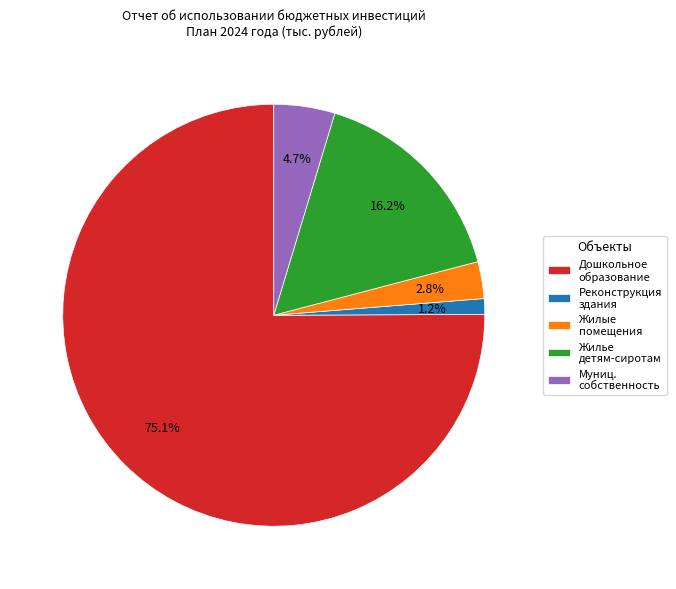

What percentage is NOT represented by Жилье детям-сиротам?

83.8%